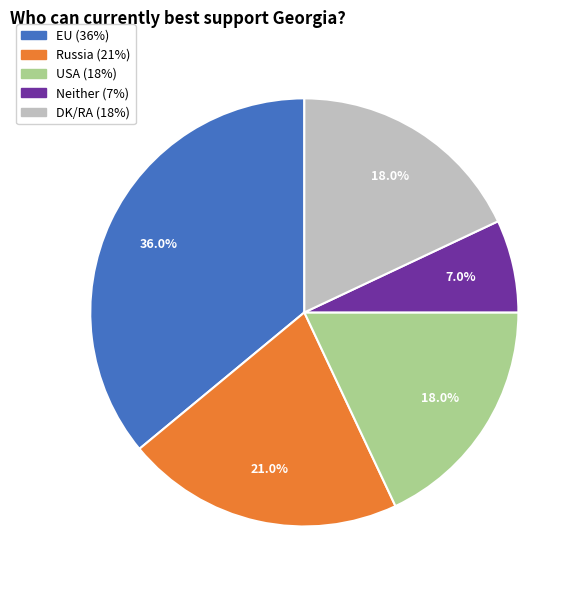

To the nearest percent, what is the difference between the largest and smallest slice percentages?

29%